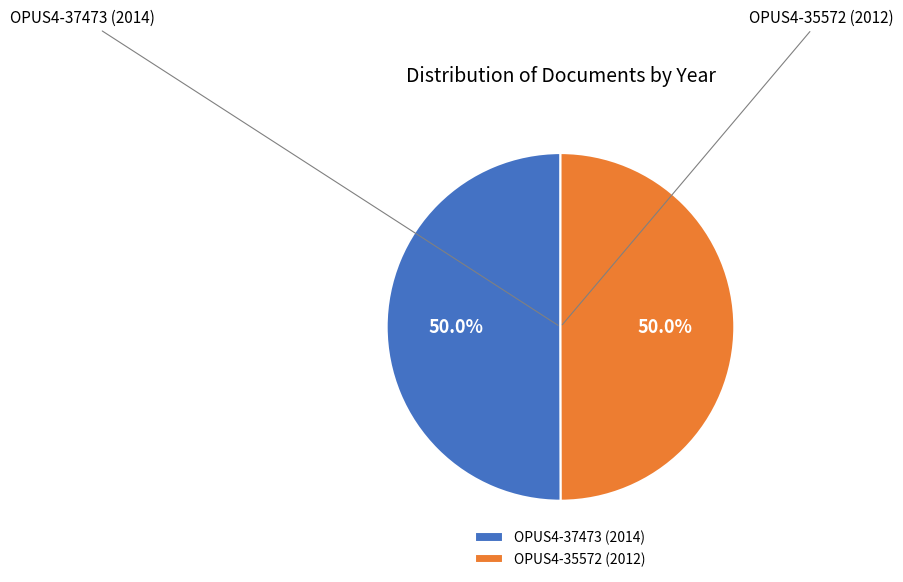

Approximately how many times larger is the value at OPUS4-35572 (2012) compared to OPUS4-37473 (2014)?

1.0